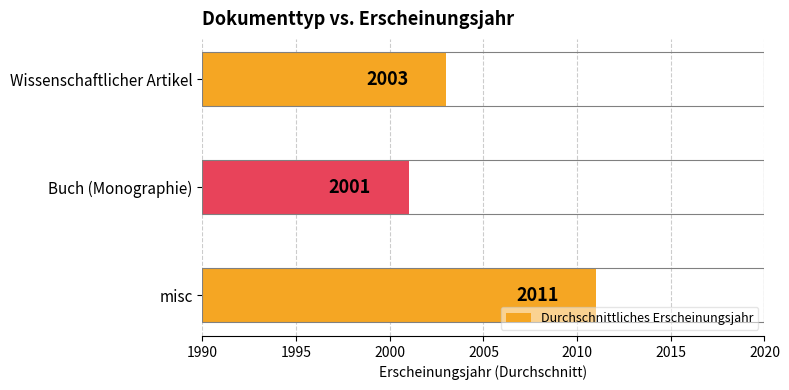

Is it true that the value at Buch (Monographie) is 2763?

False